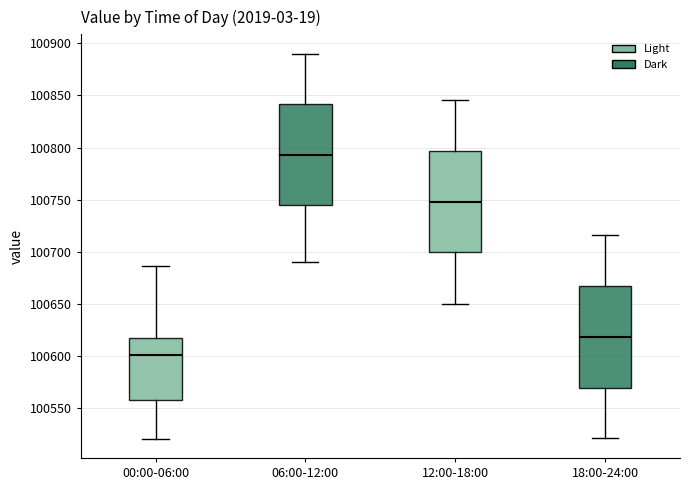

Where is the upper edge of the box for 18:00-24:00 on the y-axis? The values are not printed on the chart, so give them approximately, as read against the axis.

100665